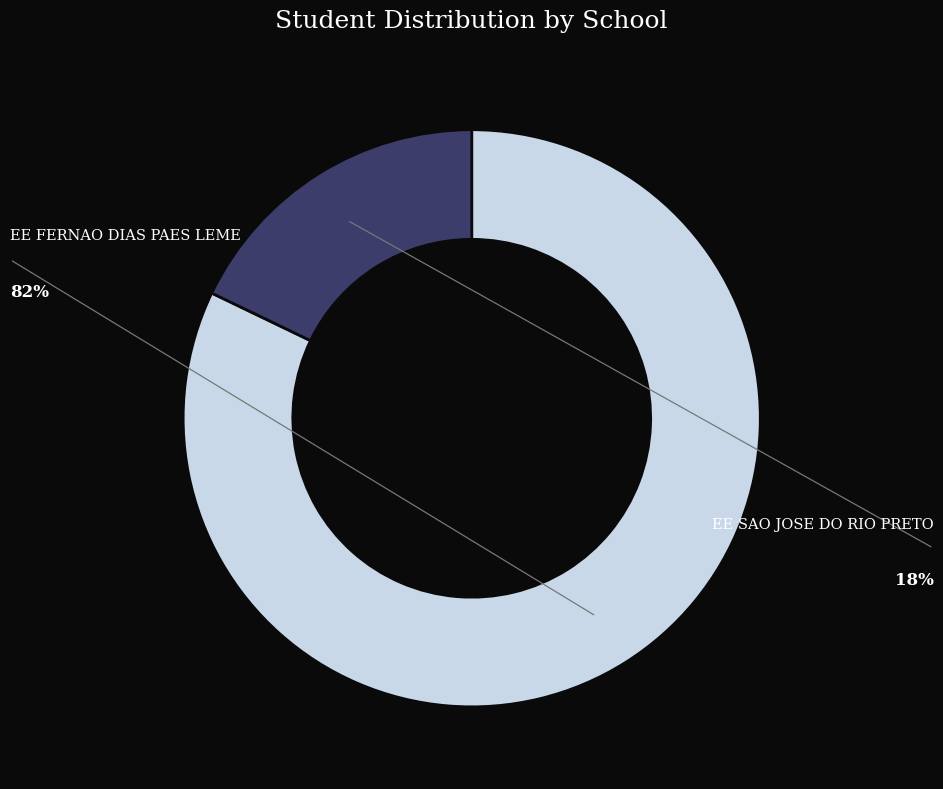

True or false: EE FERNAO DIAS PAES LEME accounts for 92% of the total.

False